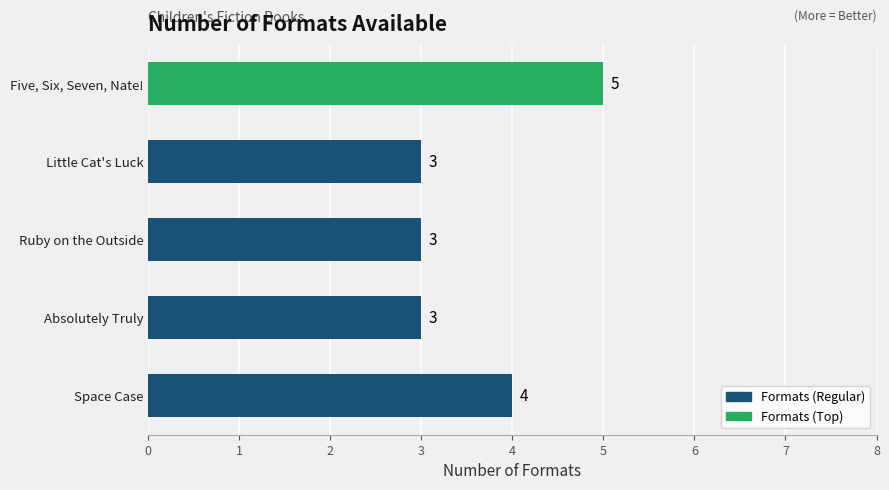

Reading bottom to top, transcribe all the data shown in this chart.

Space Case=4	Absolutely Truly=3	Ruby on the Outside=3	Little Cat's Luck=3	Five, Six, Seven, Nate!=5